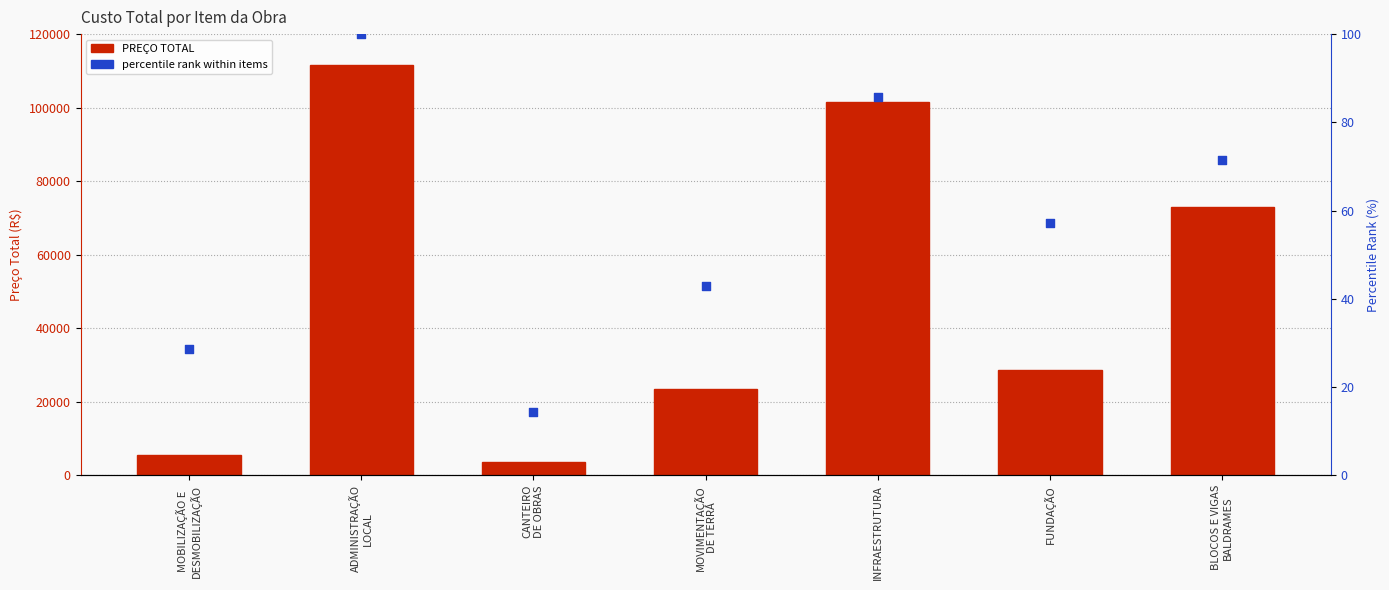

Which series has the largest Y range (max minus min)?

PREÇO TOTAL